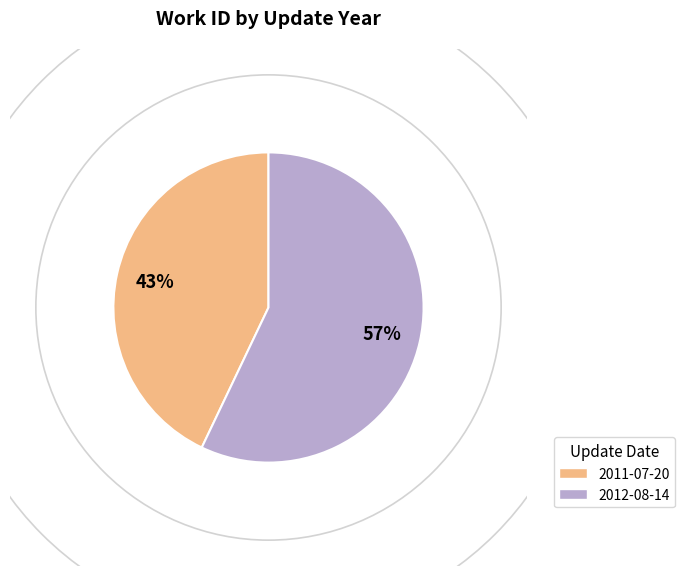

What is the majority slice?

2012-08-14